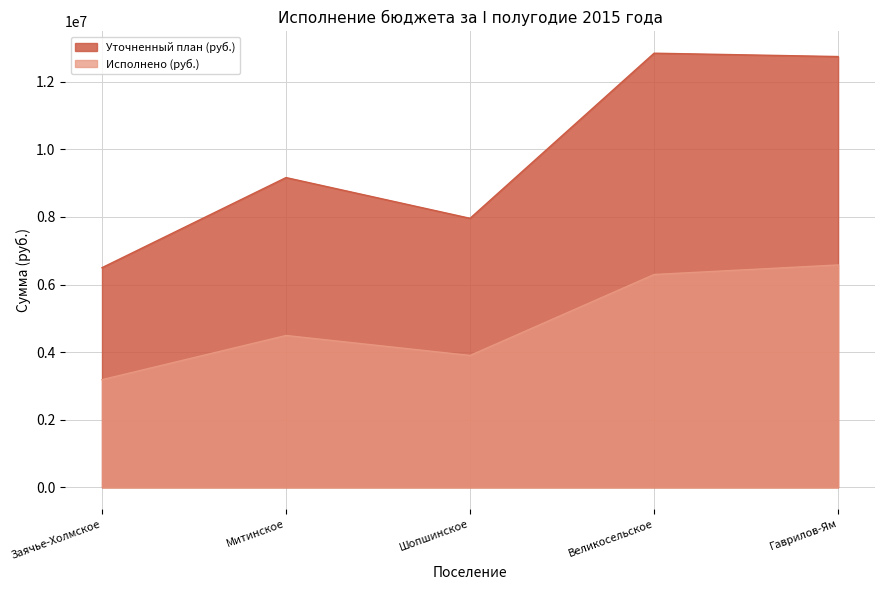

At which label does Уточненный план (руб.) first exceed 9164000?

Великосельское